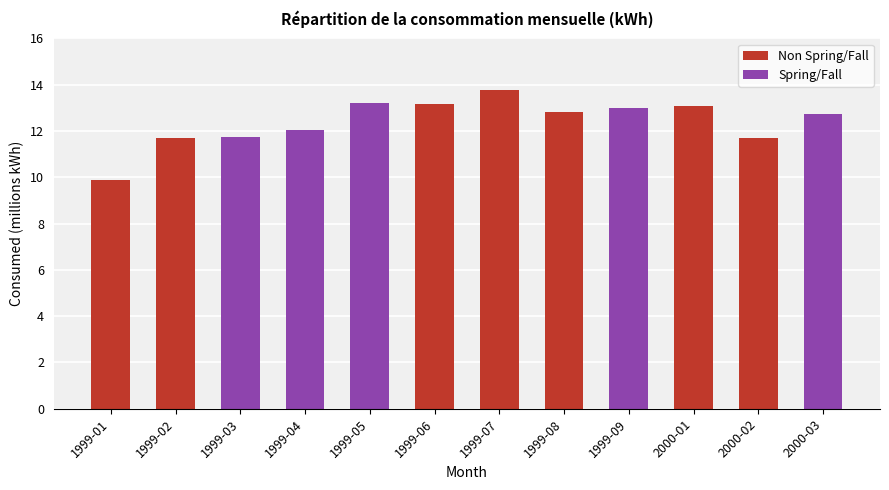

Reading right to left, what are all the values shown in this chart?

12750067.1	11676878.9	13074780.0	12976915.7	12805554.7	13766070.7	13183429.9	13222460.1	12027362.9	11740010.2	11690812.5	9862037.5